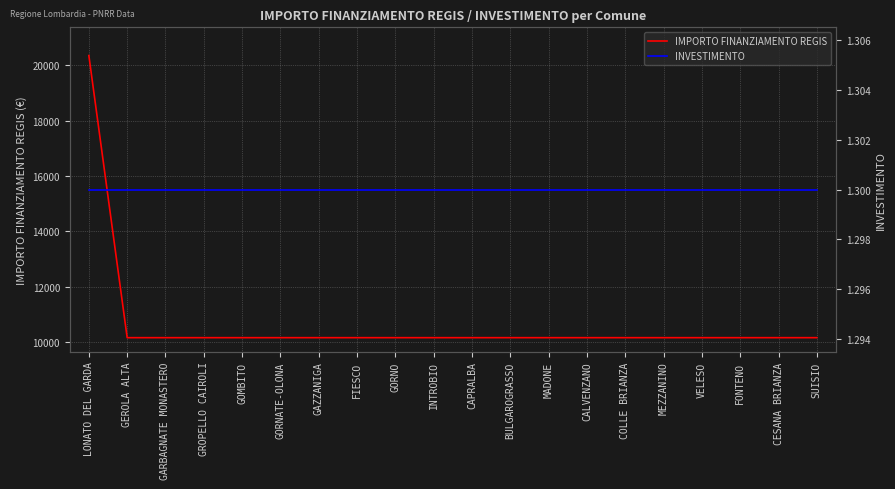

Reading left to right, extract all data points from this chart.

IMPORTO FINANZIAMENTO REGIS: 20344.0	10172.0	10172.0	10172.0	10172.0	10172.0	10172.0	10172.0	10172.0	10172.0	10172.0	10172.0	10172.0	10172.0	10172.0	10172.0	10172.0	10172.0	10172.0	10172.0
INVESTIMENTO: 1.3	1.3	1.3	1.3	1.3	1.3	1.3	1.3	1.3	1.3	1.3	1.3	1.3	1.3	1.3	1.3	1.3	1.3	1.3	1.3